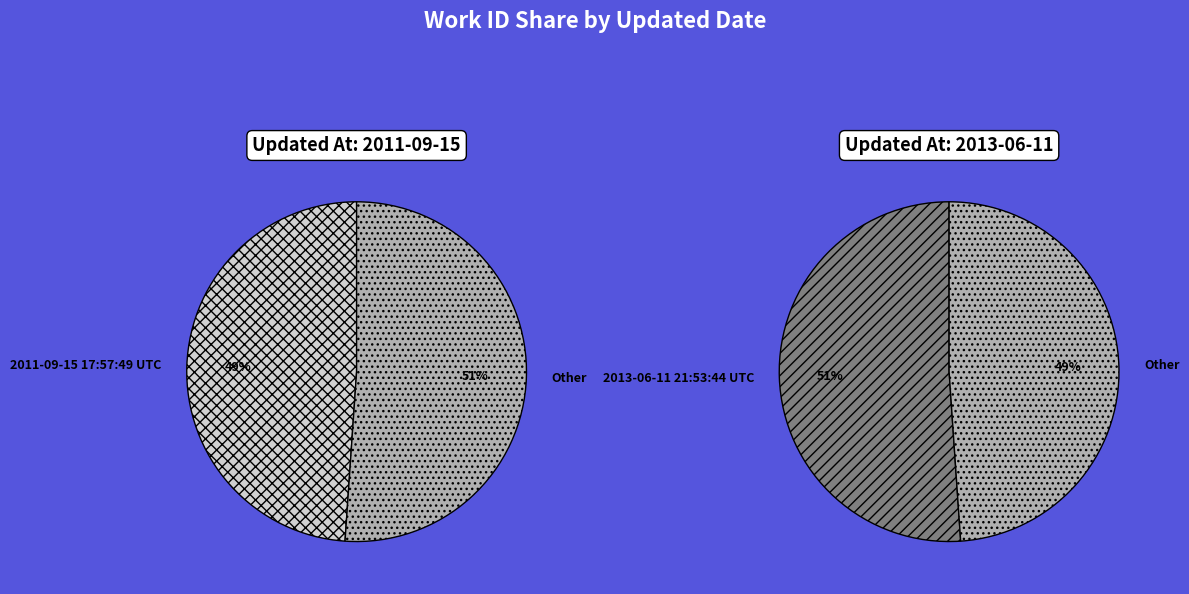

What percentage is NOT represented by 2011-09-15 17:57:49 UTC?

51.1%